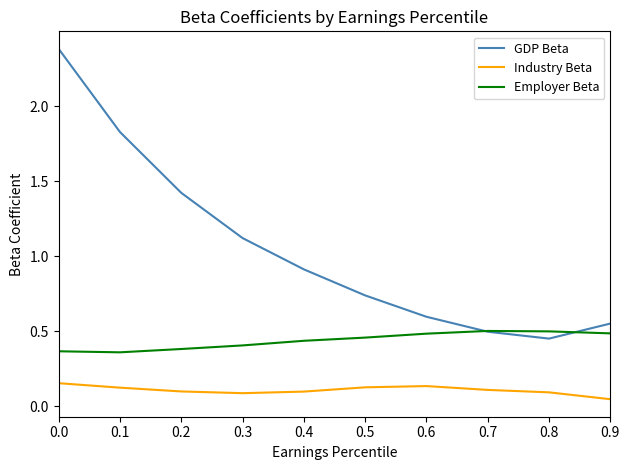

Is the value of Industry Beta at 0.3 greater than the value of GDP Beta at 0.4?

No